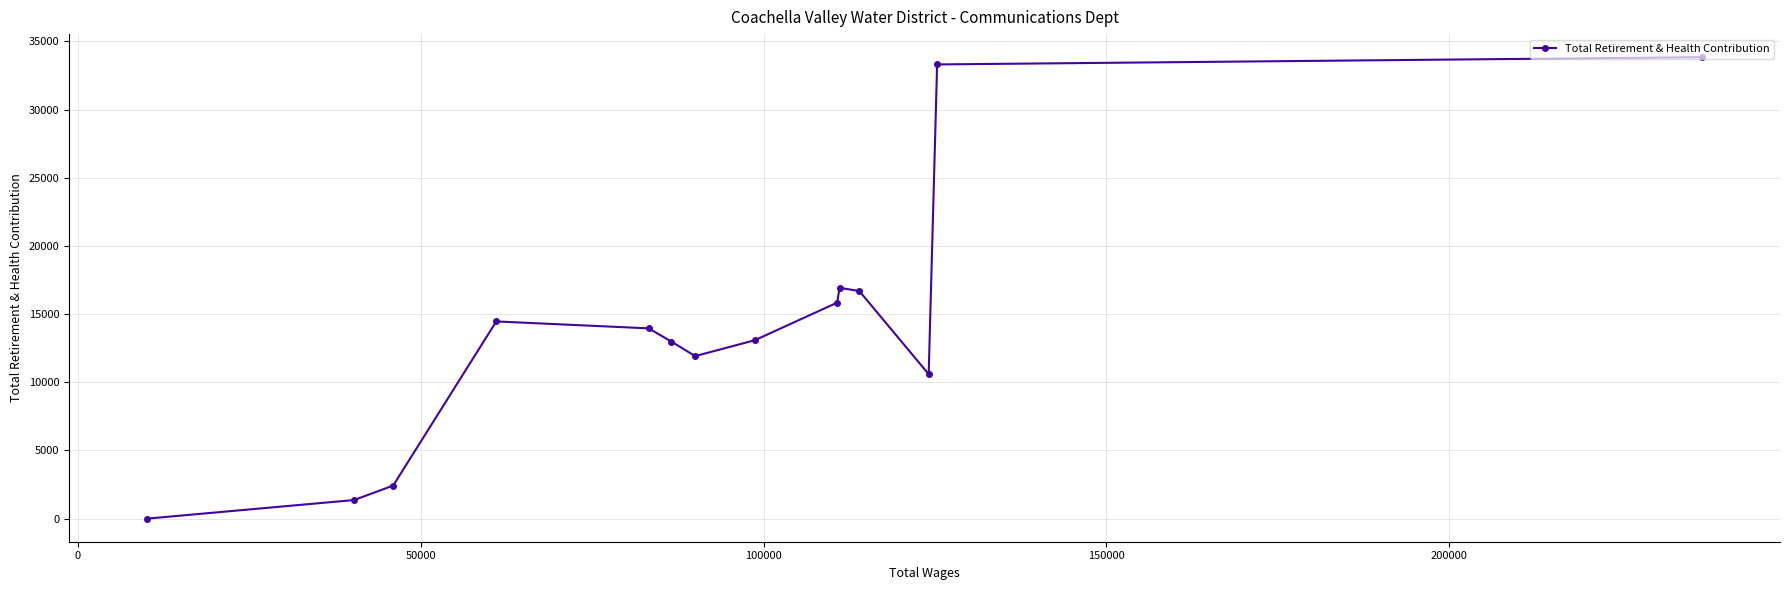

What is the average value?

14101